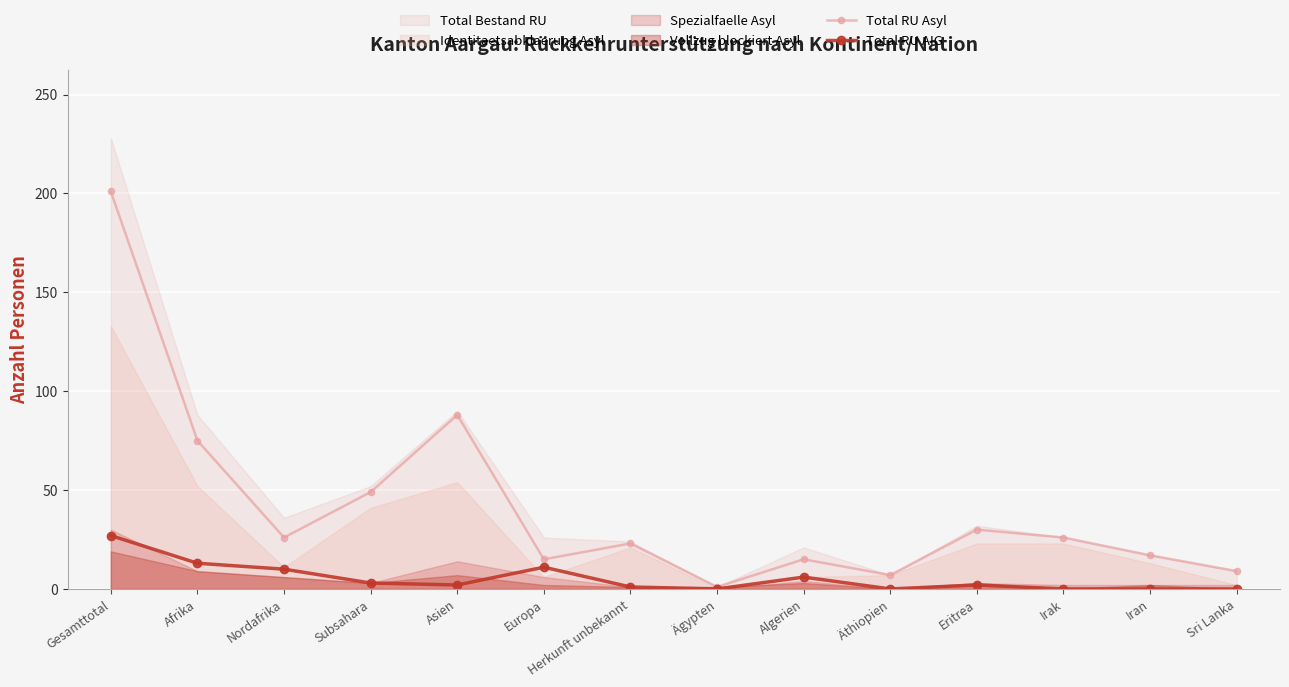

Which has a higher value, Sri Lanka or Subsahara?

Subsahara